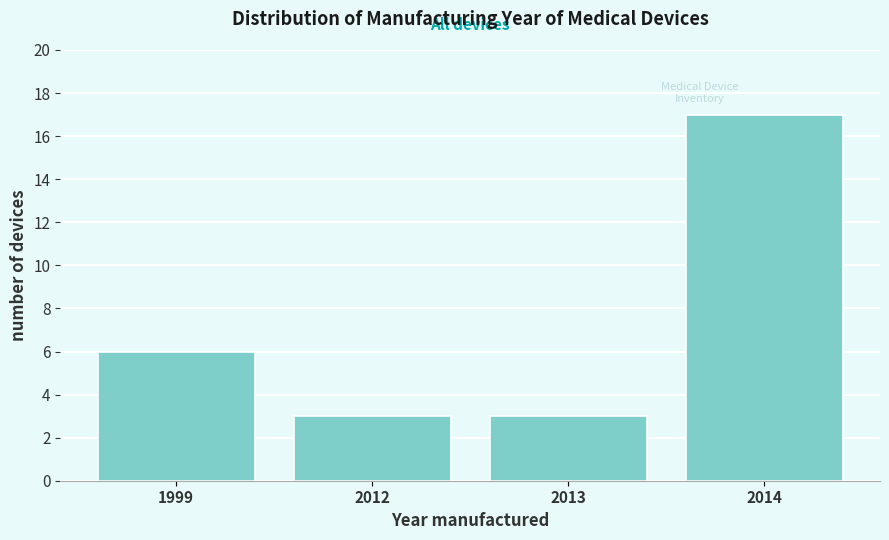

Reading left to right, transcribe all the data shown in this chart.

6	3	3	17